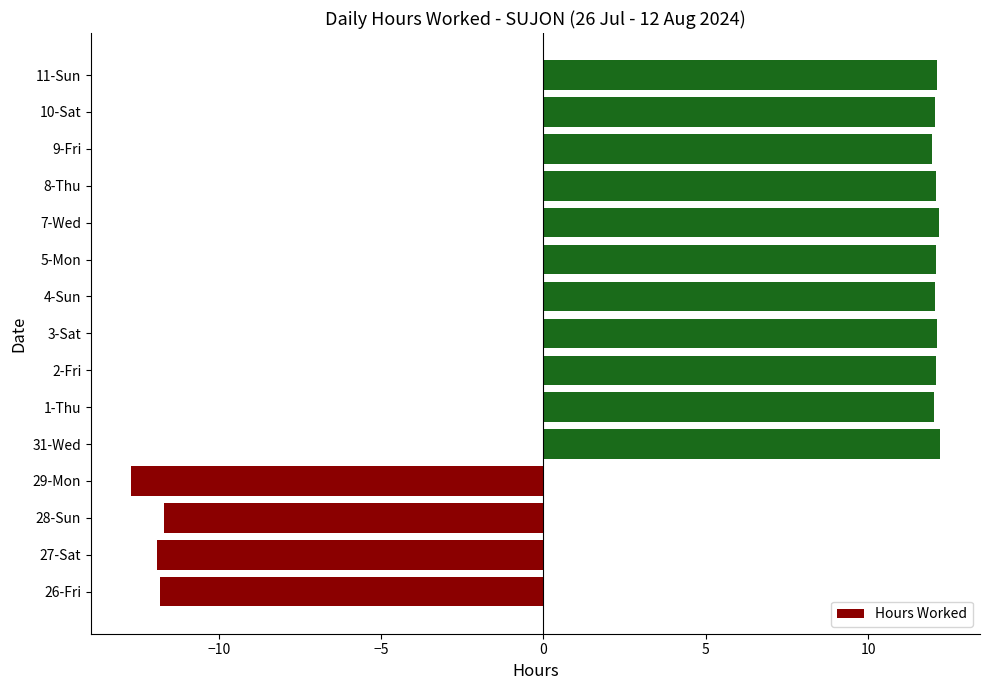

Is it true that the value at 10-Sat is 12.1?

True